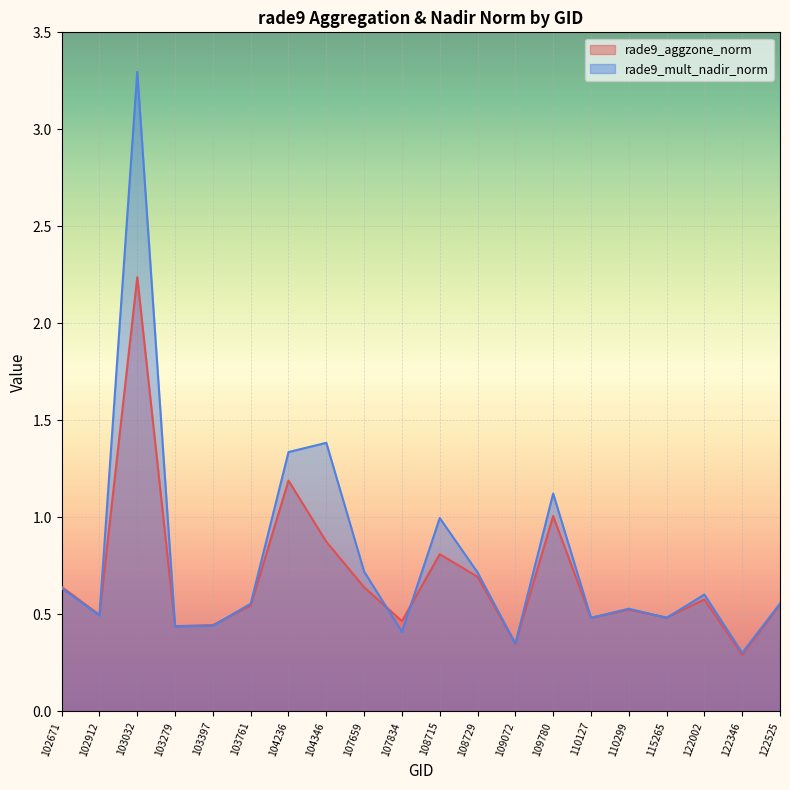

What is the approximate value of rade9_aggzone_norm at 102912?

0.5